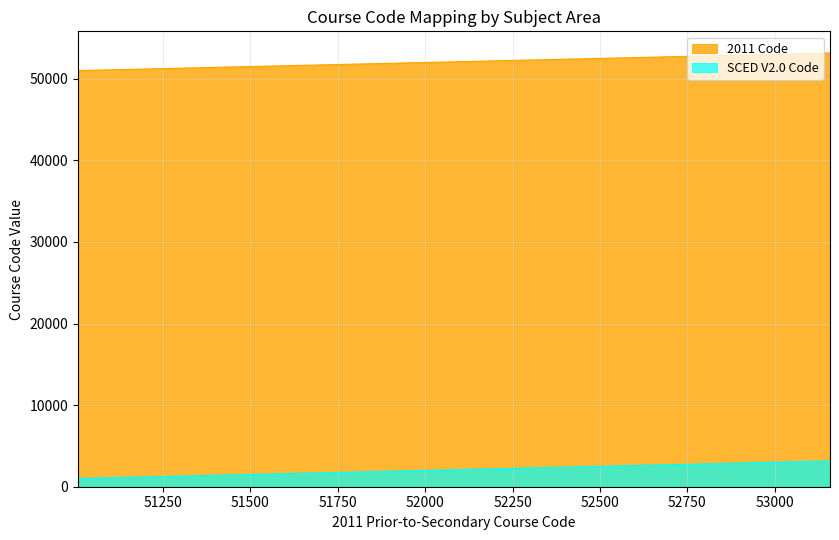

What is the minimum value shown in the chart?

1008